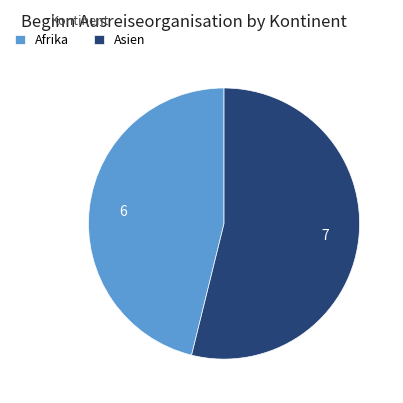

Count the number of slices in the pie.

2